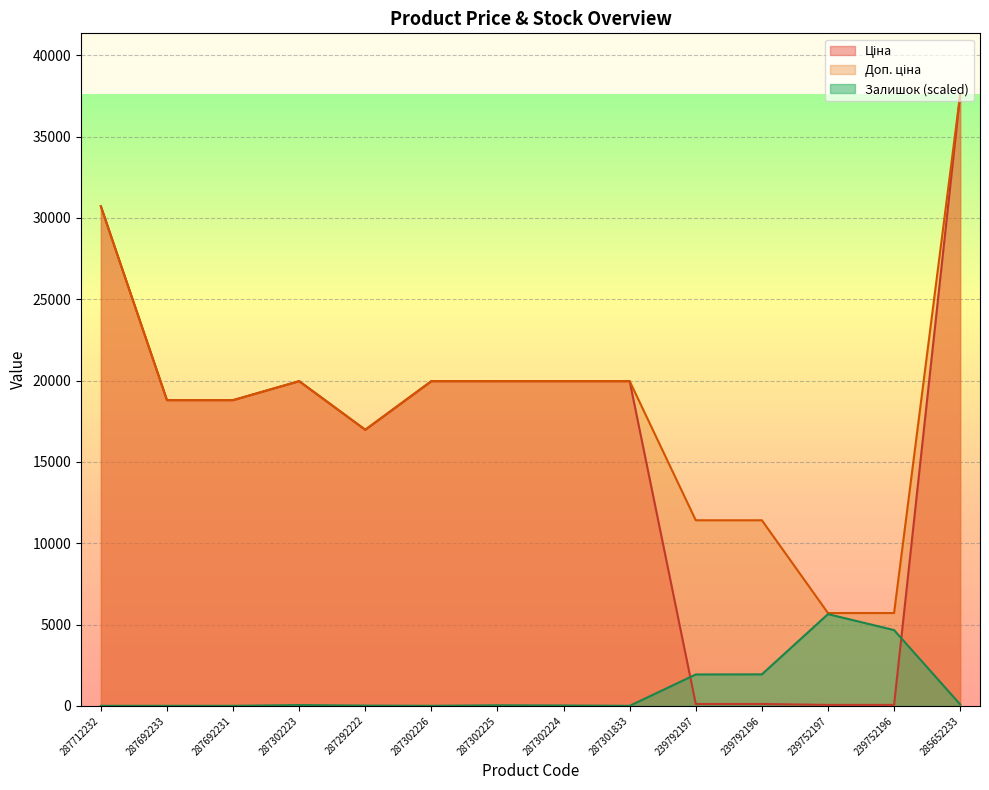

At which category is the sum across all series the highest?

285652233